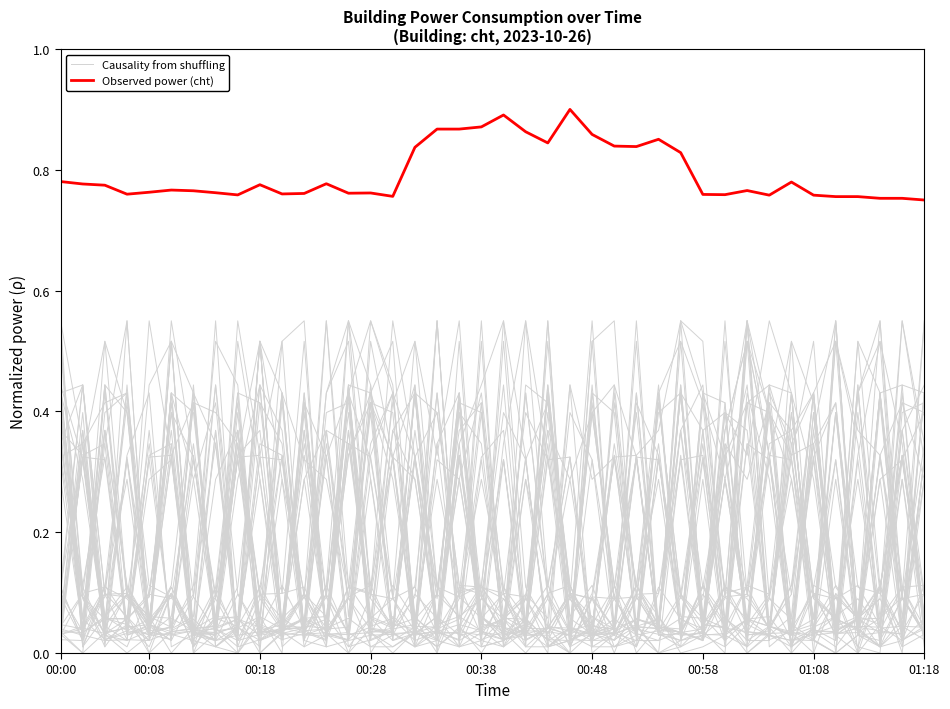

In Observed power (cht), how many points are lower than both neighbors (excluding endpoints)?

9